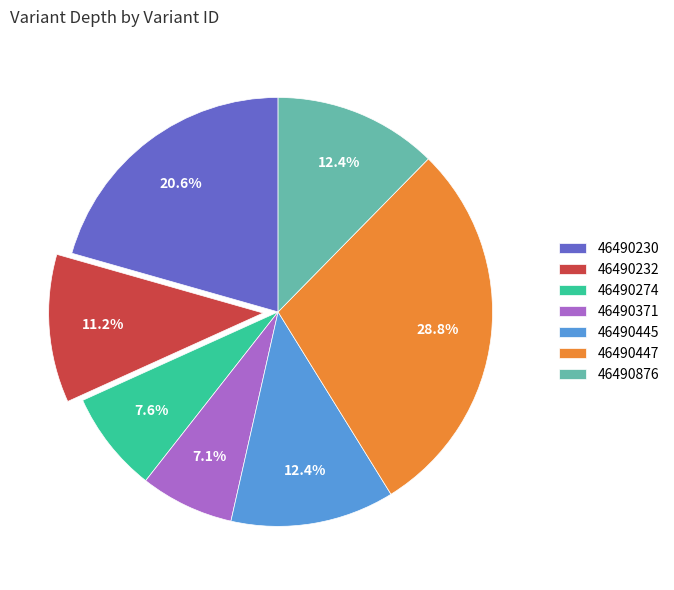

Count the number of slices in the pie.

7